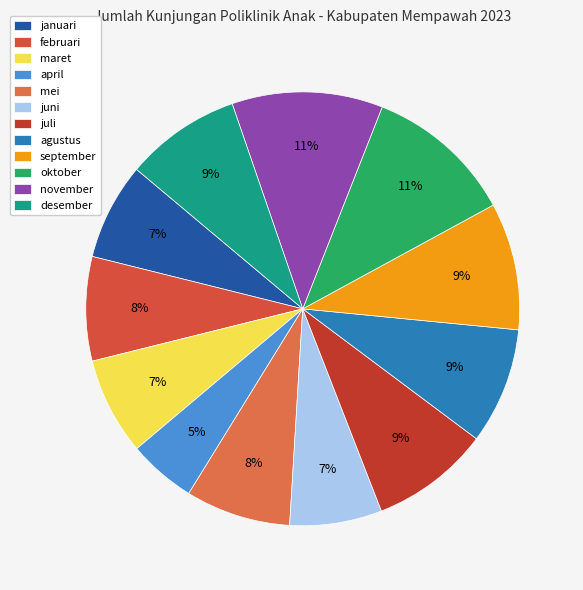

Which category has the biggest portion of the pie?

november